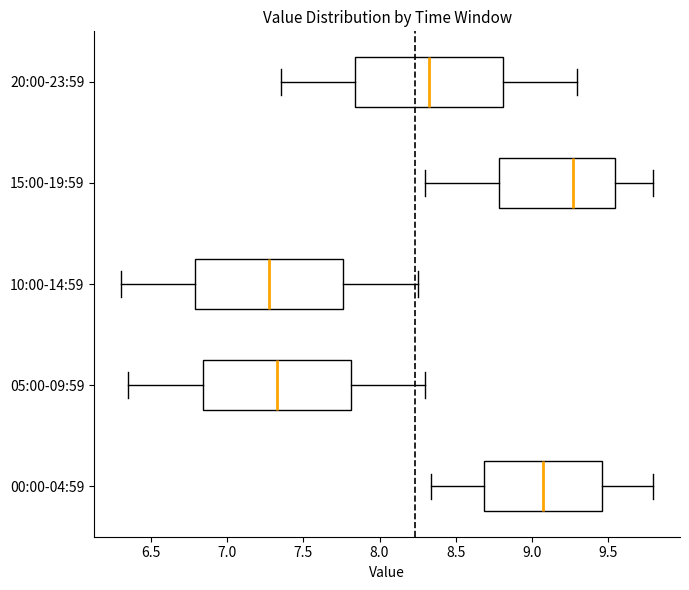

Where does the median line of the box for 00:00-04:59 sit on the x-axis? The values are not printed on the chart, so give them approximately, as read against the axis.

9.10